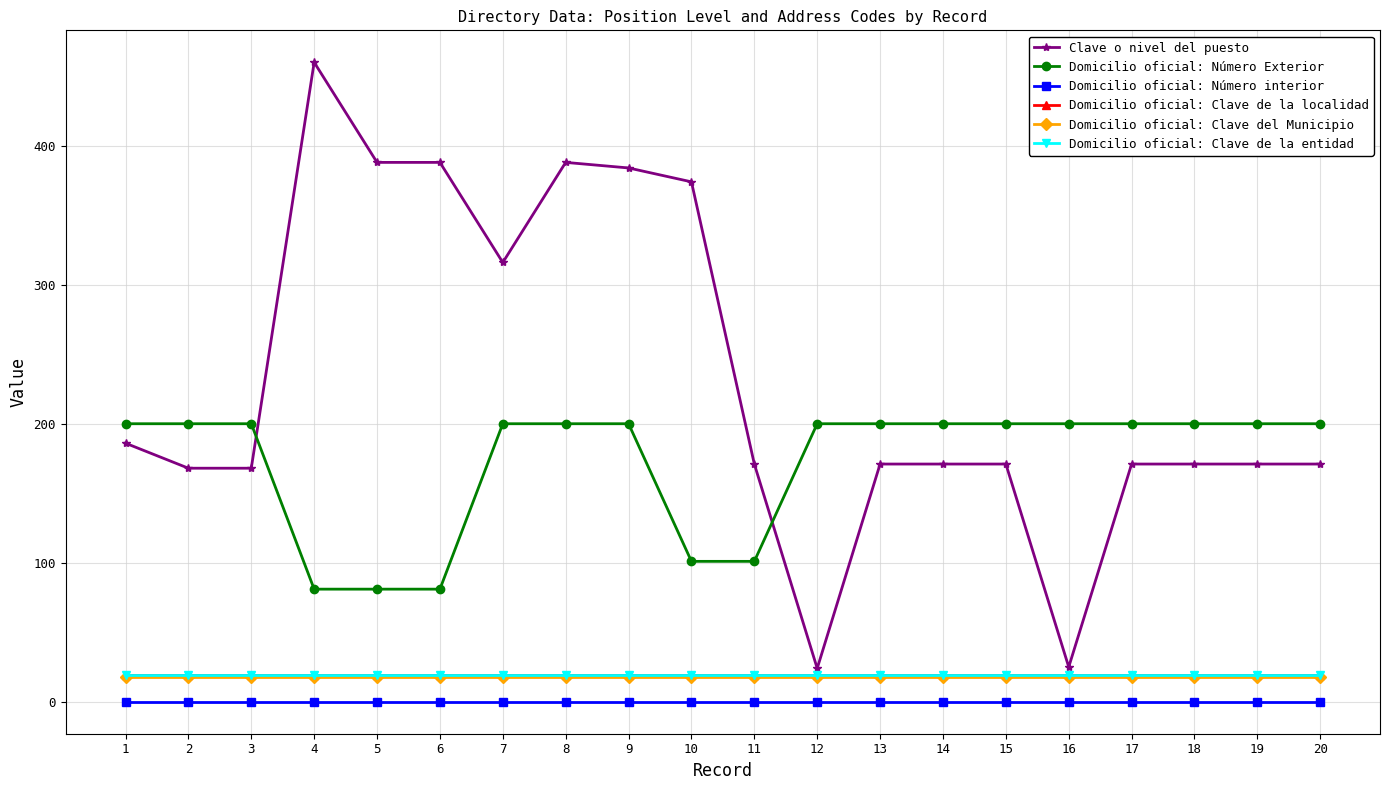

What is the total value across all series at 18?

427